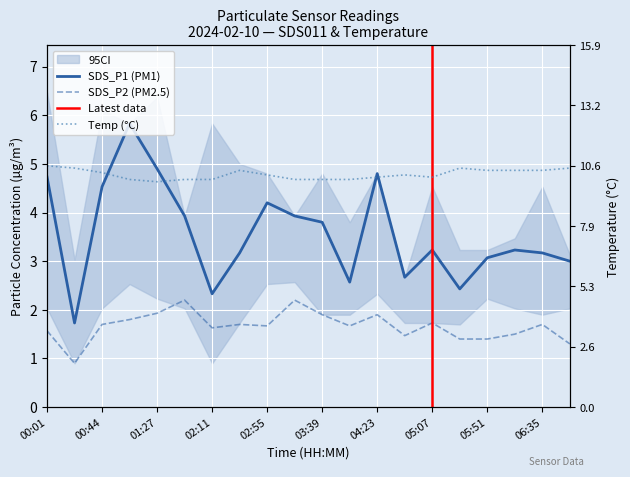

At which label does SDS_P2 reach its peak?

01:49